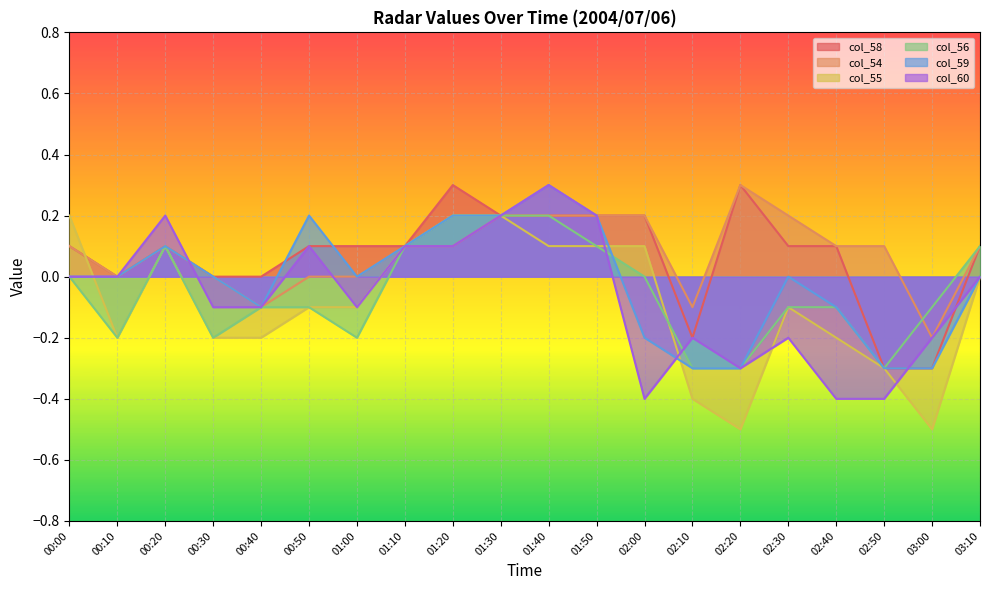

Reading right to left, list all the values displayed in this chart.

col_54: 0.1	-0.2	0.1	0.1	0.2	0.3	-0.1	0.2	0.2	0.2	0.2	0.1	0.1	0.0	0.0	-0.1	0.0	0.1	0.0	0.1
col_55: 0.0	-0.5	-0.3	-0.2	-0.1	-0.5	-0.4	0.1	0.1	0.1	0.2	0.2	0.1	-0.1	-0.1	-0.2	-0.2	0.1	-0.2	0.2
col_56: 0.1	-0.1	-0.3	-0.1	-0.1	-0.3	-0.3	0.0	0.1	0.2	0.2	0.2	0.1	-0.2	-0.1	-0.1	-0.2	0.1	-0.2	0.0
col_58: 0.1	-0.3	-0.3	0.1	0.1	0.3	-0.2	0.2	0.2	0.2	0.2	0.3	0.1	0.1	0.1	0.0	0.0	0.1	0.0	0.1
col_59: 0.0	-0.3	-0.3	-0.1	0.0	-0.3	-0.3	-0.2	0.2	0.3	0.2	0.2	0.1	0.0	0.2	-0.1	0.0	0.1	0.0	0.0
col_60: 0.0	-0.2	-0.4	-0.4	-0.2	-0.3	-0.2	-0.4	0.2	0.3	0.2	0.1	0.1	-0.1	0.1	-0.1	-0.1	0.2	0.0	0.0